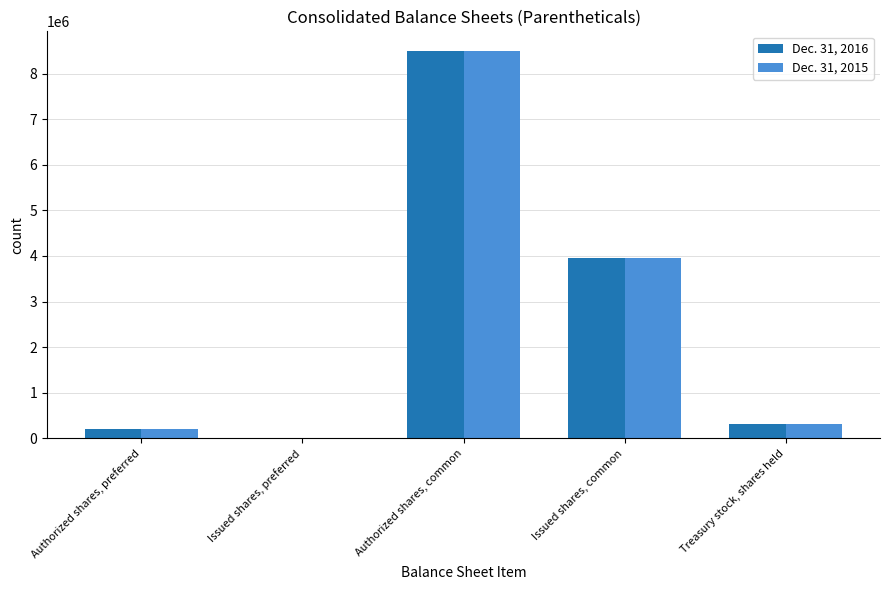

At which category is the sum across all series the highest?

Authorized shares, common